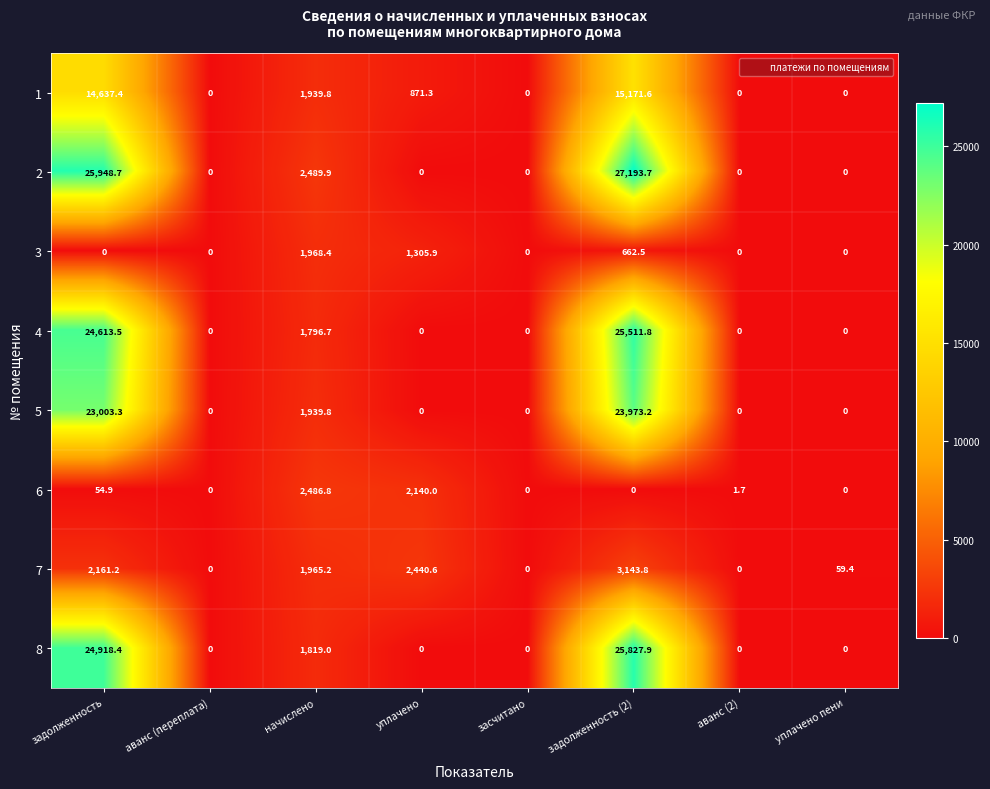

Count the number of categories in the chart.

8